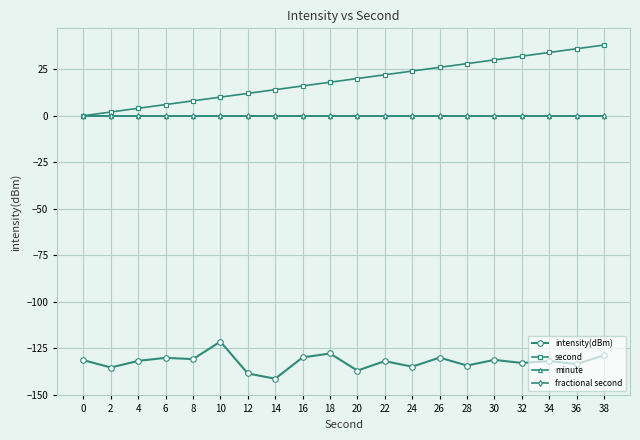

Which series has the widest spread of values?

second